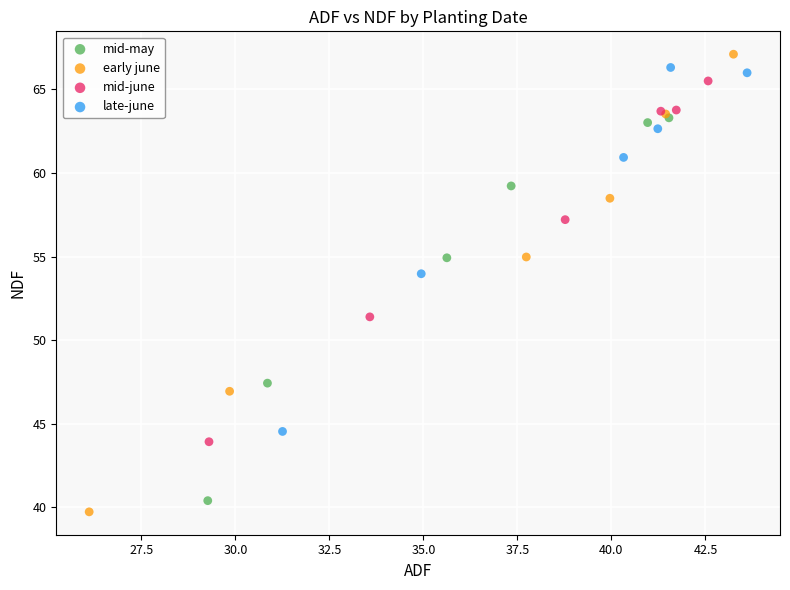

Which series contains the highest Y value?

early june